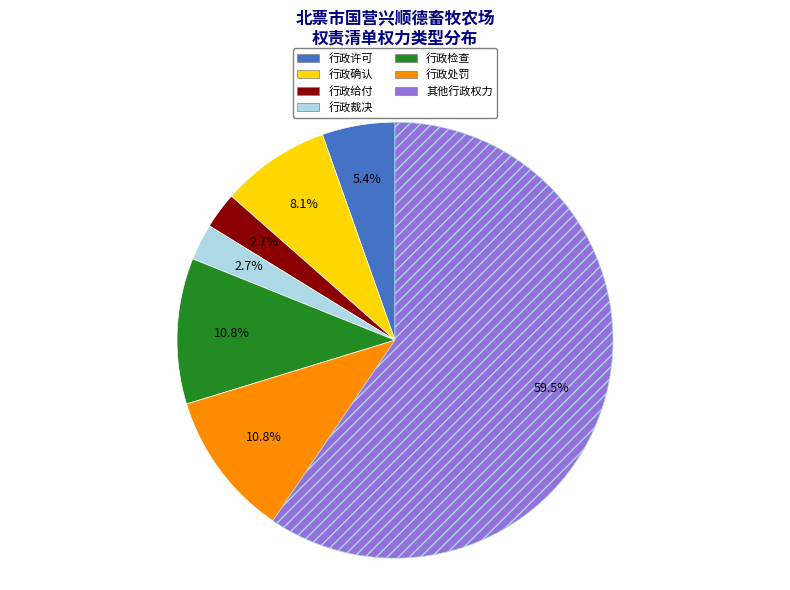

Which slice is the largest?

其他行政权力